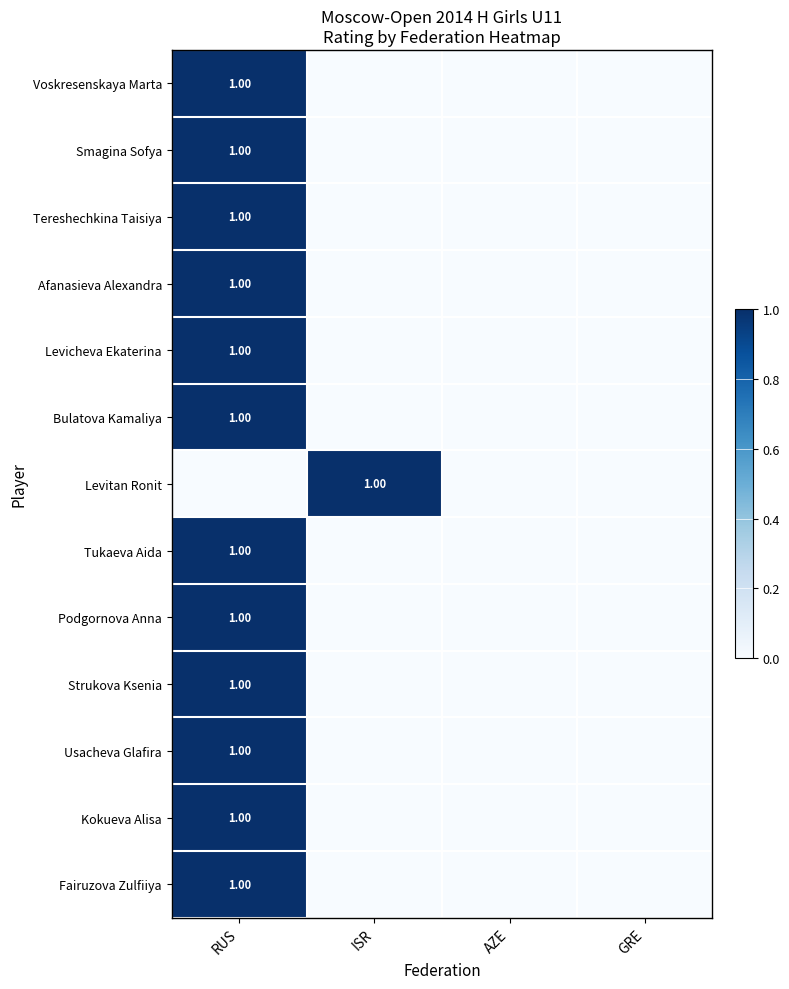

What is the difference between the maximum and minimum values in the Levitan Ronit series?

1